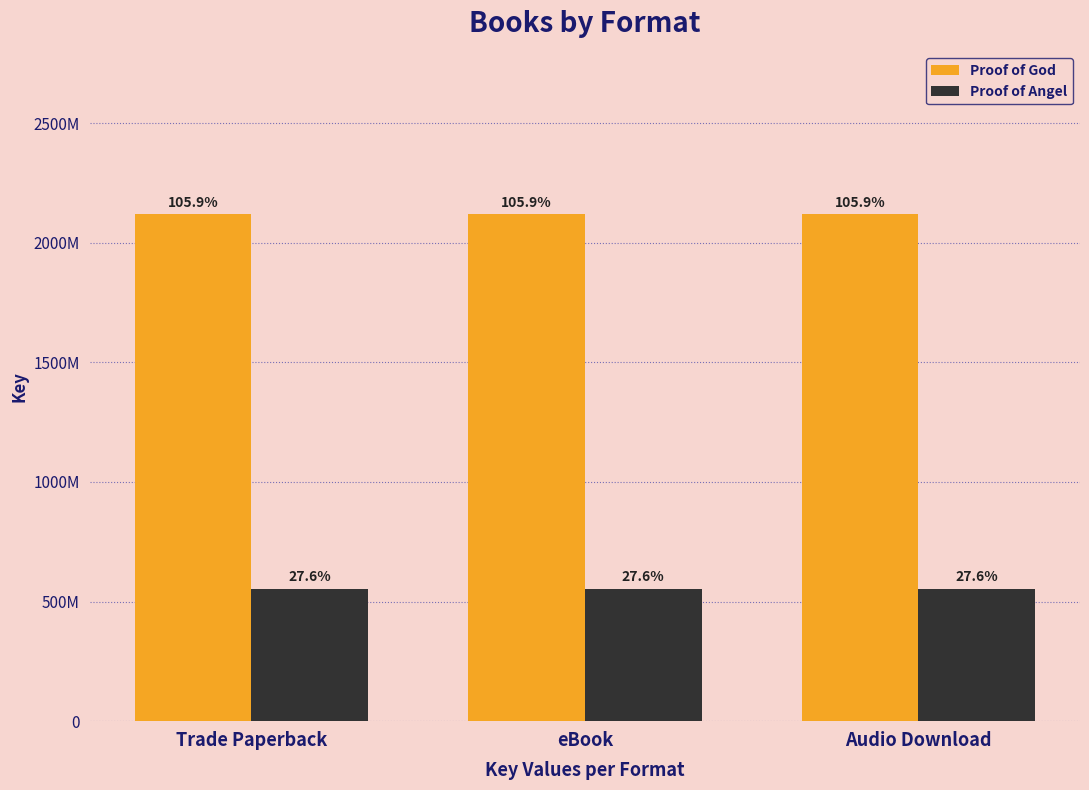

List the series in order of their peak value, lowest first.

Proof of Angel, Proof of God